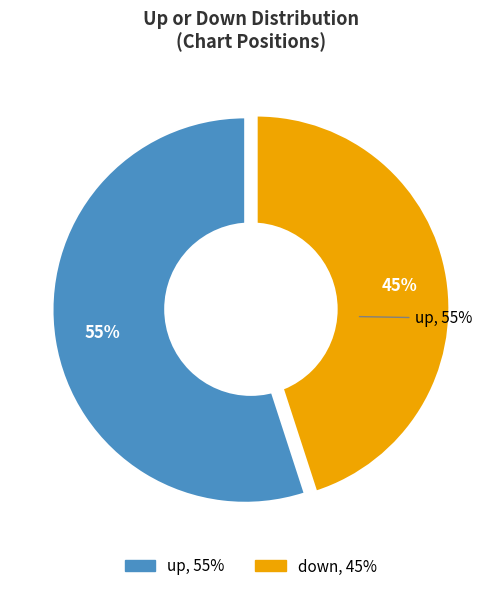

What is the change in value from up to down?

-10